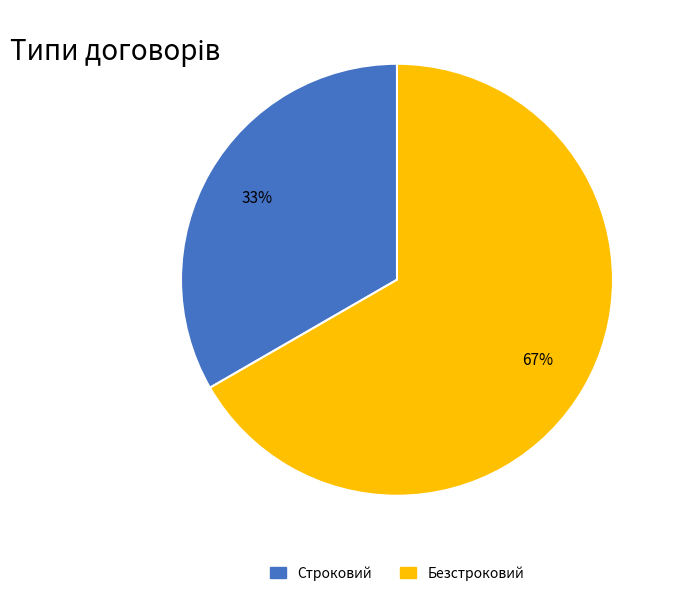

Count the number of slices in the pie.

2